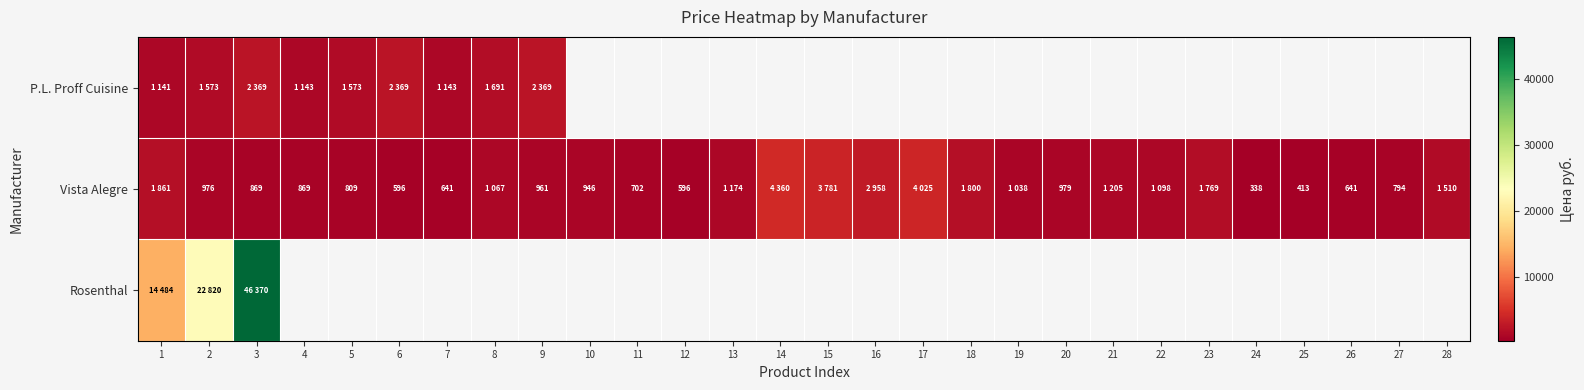

What is the difference between the maximum and minimum values in the P.L. Proff Cuisine series?

1228.0